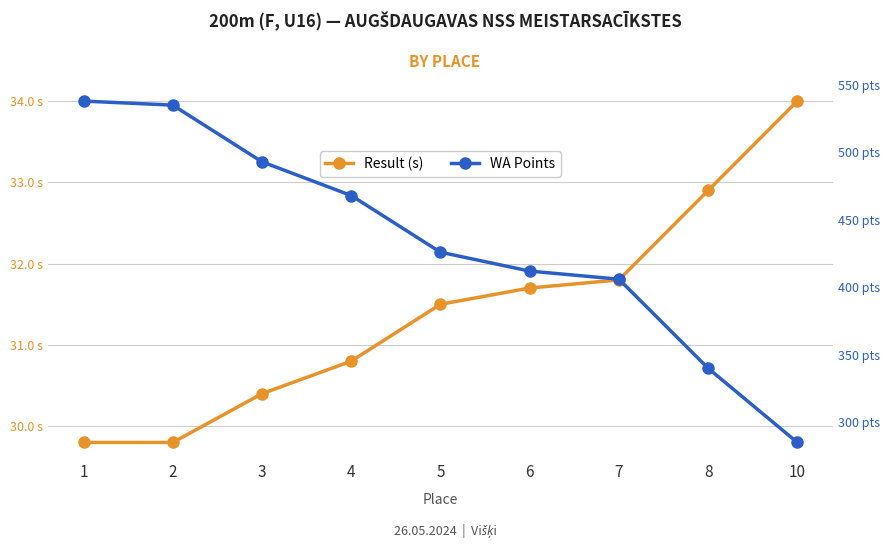

Count the number of data series in this chart.

2